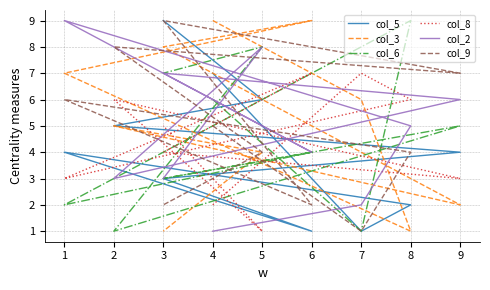

What is the minimum value for col_3?

1